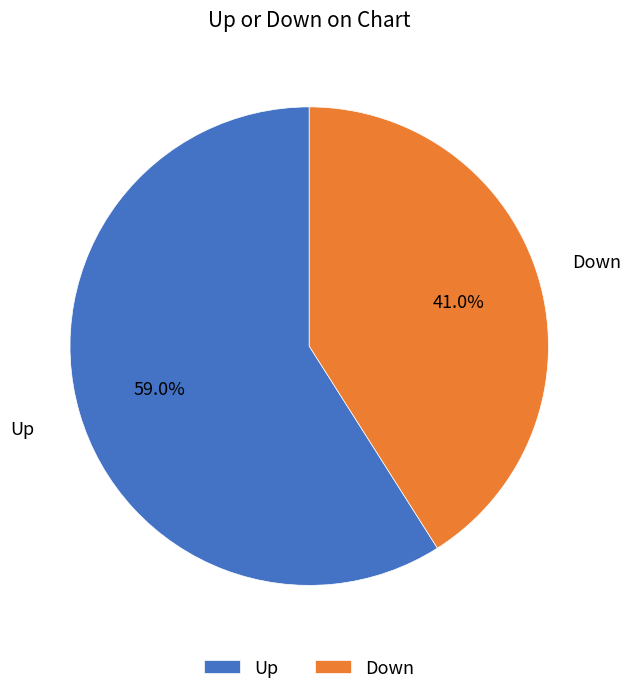

Is the sum of Up and Down greater than half?

Yes